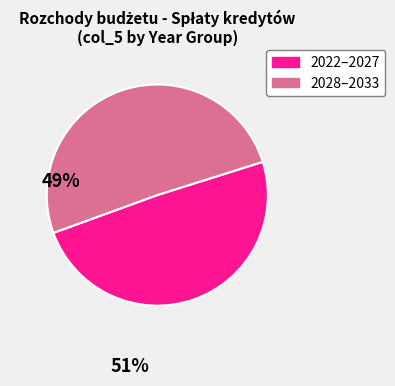

Is there a majority slice in this chart?

Yes